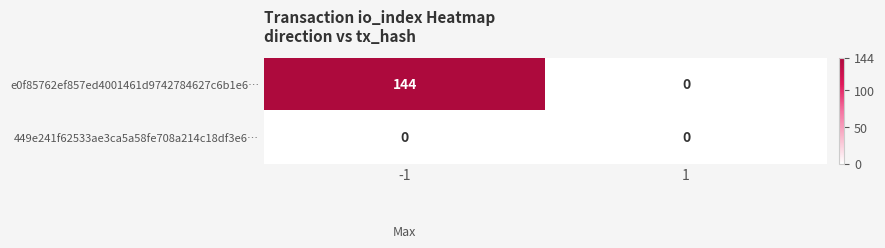

Which category has the highest value across all series?

-1